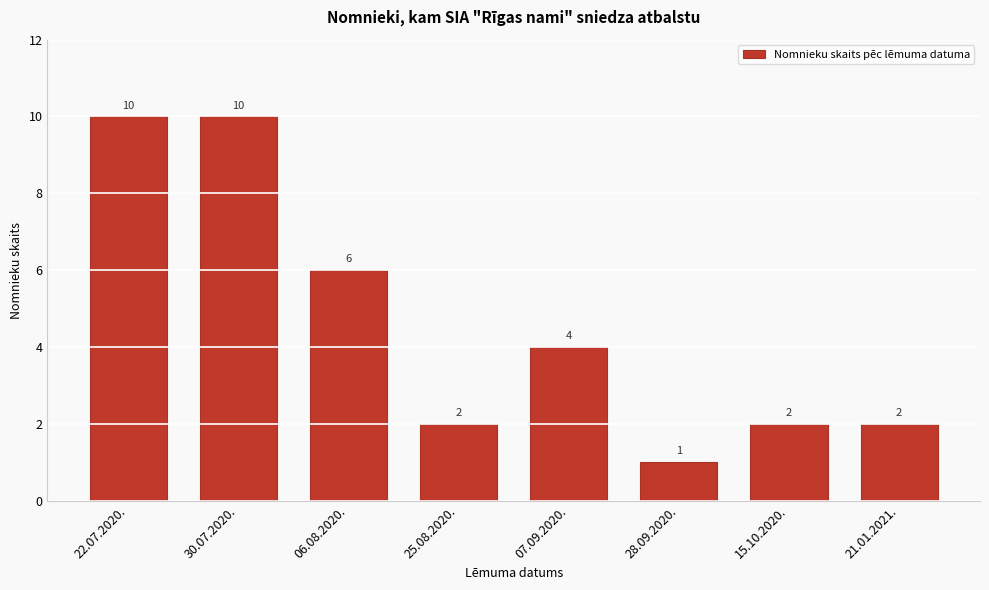

Reading right to left, transcribe all the data shown in this chart.

2	2	1	4	2	6	10	10